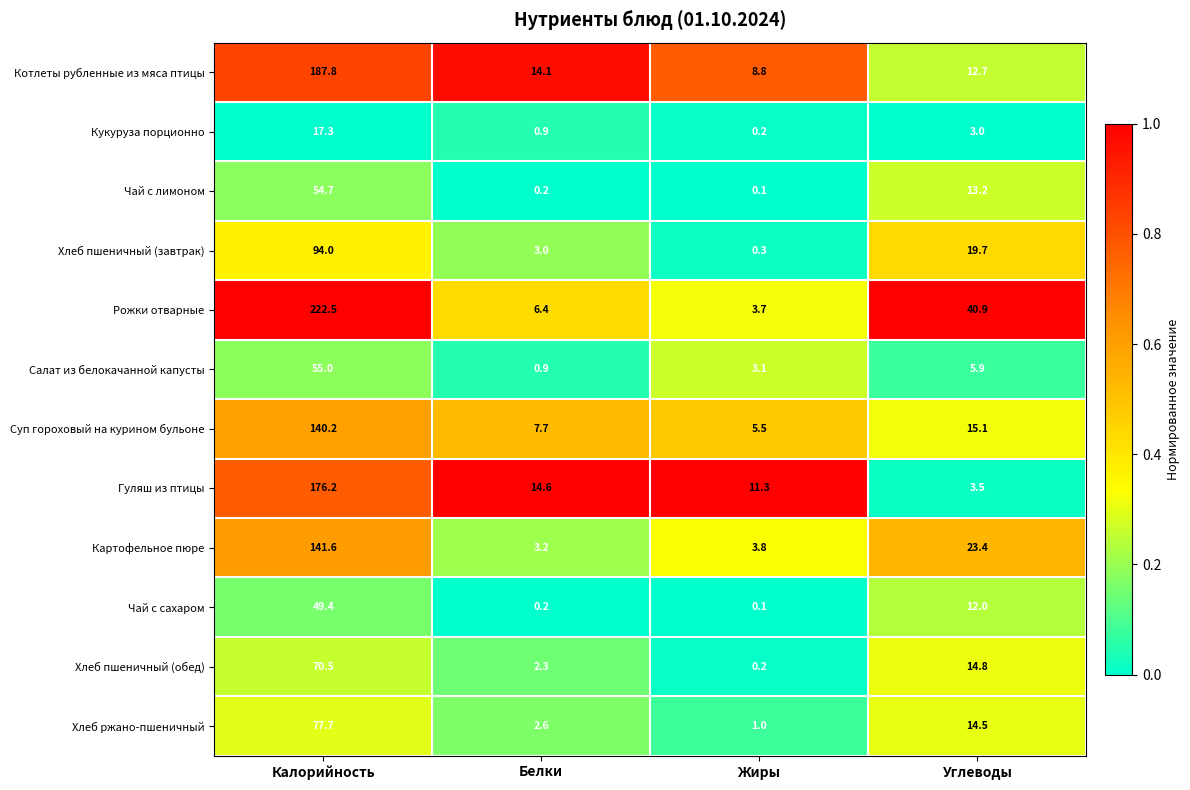

What is the total value across all series at Жиры?

38.1